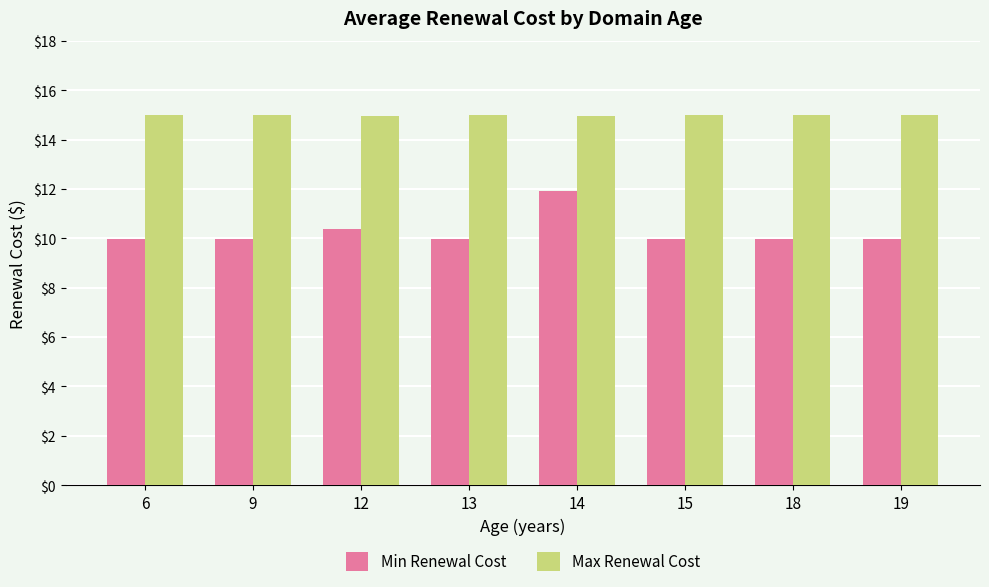

Which series has the widest spread of values?

Min Renewal Cost